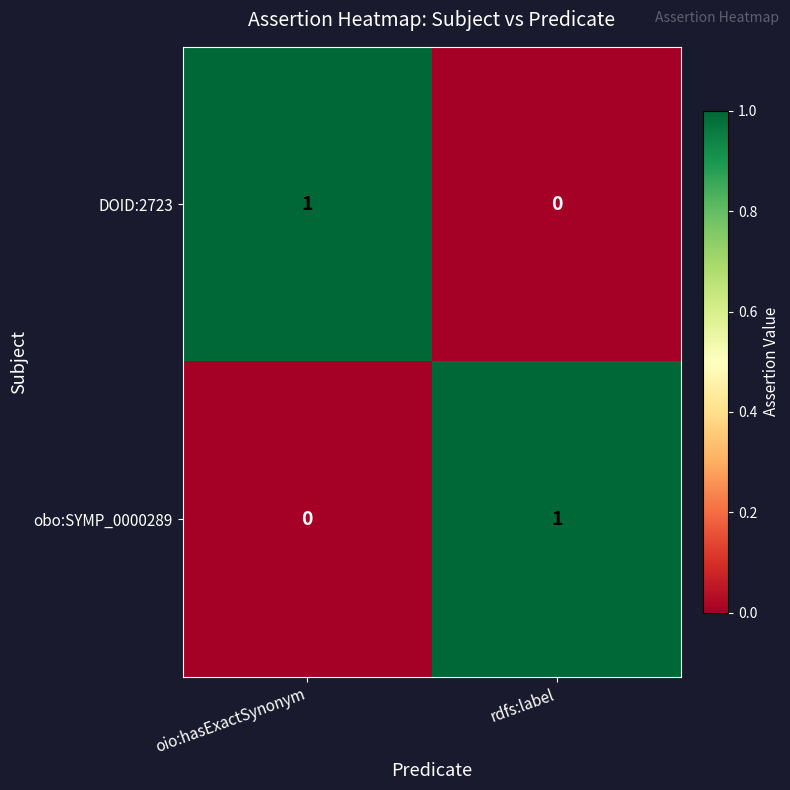

List the labels in order of DOID:2723 value, largest first.

oio:hasExactSynonym, rdfs:label